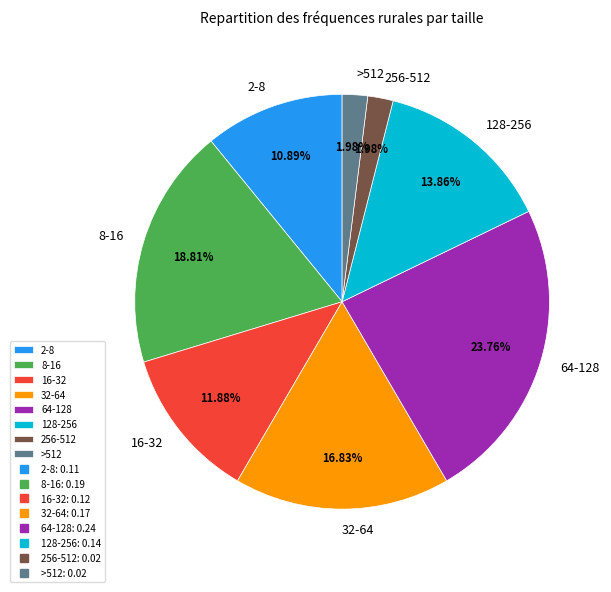

How many slices are in this pie chart?

8